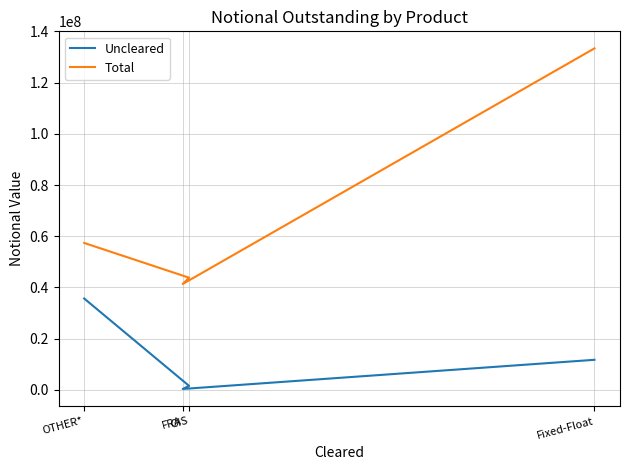

Reading left to right, what are all the values shown in this chart?

Uncleared: 11767803	384886	1574047	35700888
Total: 133368684	41370076	43815770	57395277